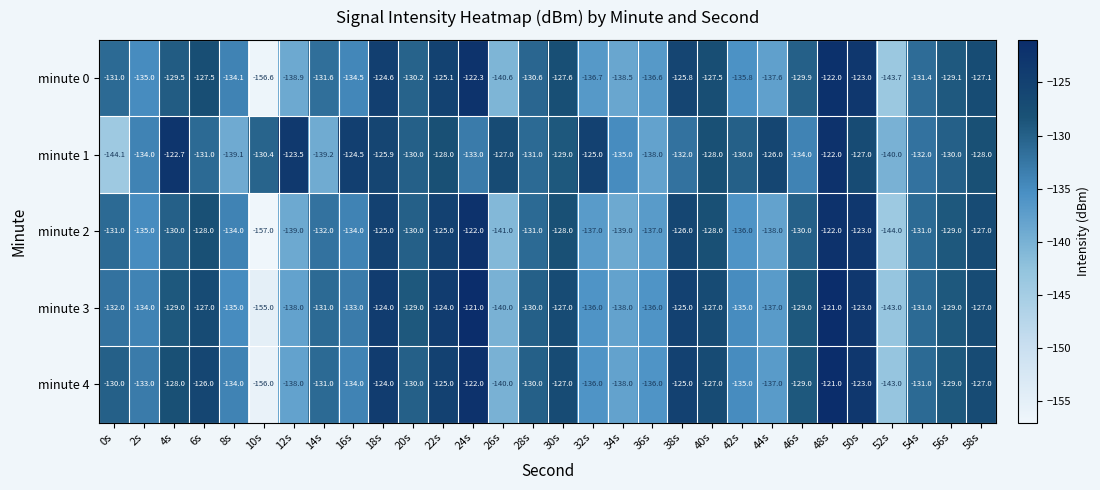

Where does the minute 4 series first go above -130?

4s